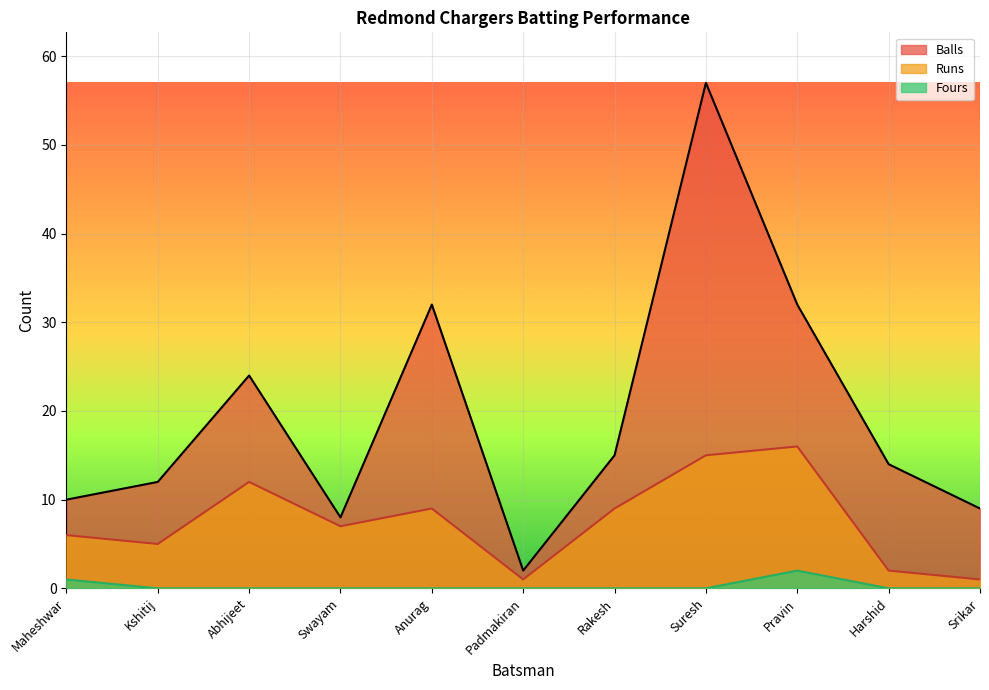

What is the total value across all series at Maheshwar?

17